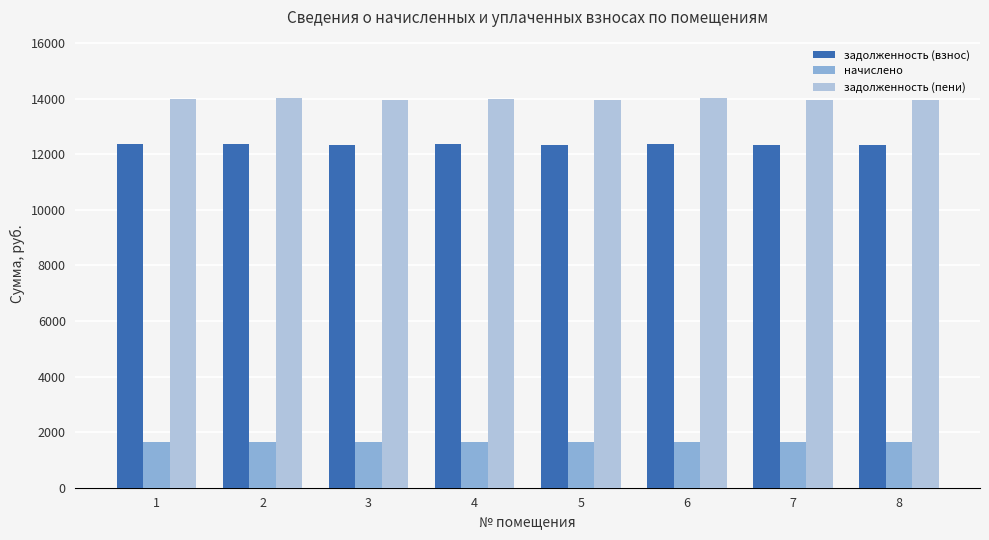

Which series has the widest spread of values?

задолженность (пени)